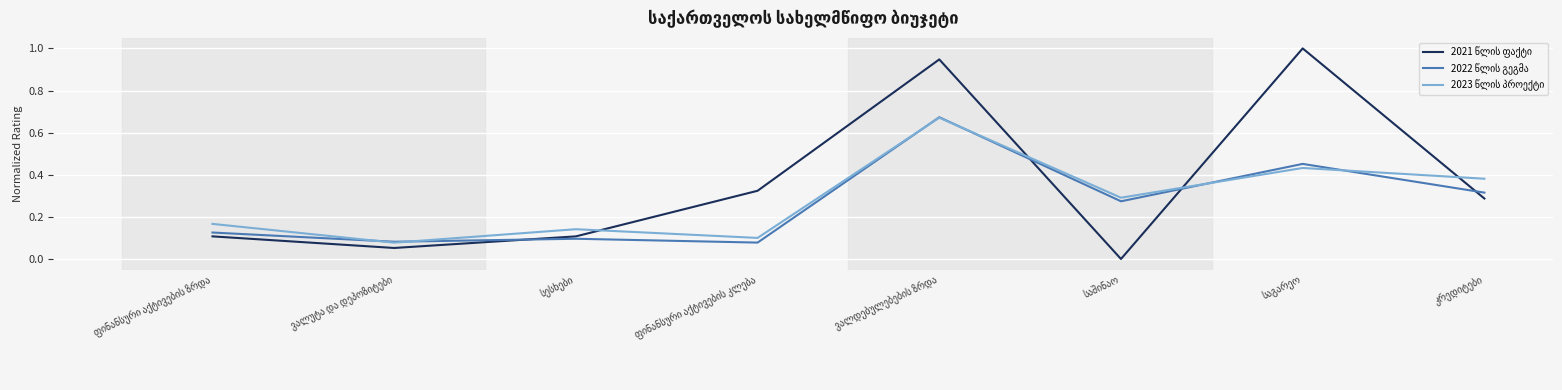

What is the maximum value shown in the chart?

1.0